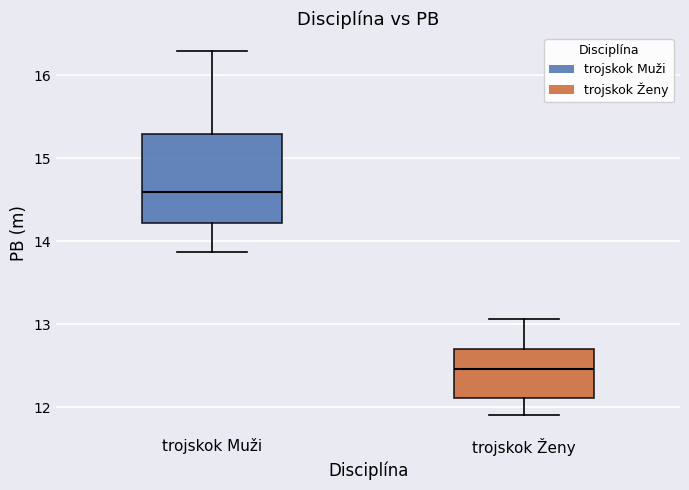

Where does the median line of the box for trojskok Muži sit on the y-axis? The values are not printed on the chart, so give them approximately, as read against the axis.

14.6